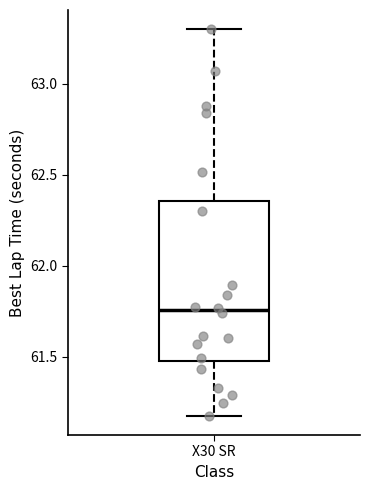

Transcribe this box plot: give where the median line is, the range the box spans, and where the two whiskers end, as read against the y-axis. The values are not printed on the chart, so give them approximately, as read against the axis.

median 61.75, box 61.50 to 62.35, whiskers 61.20 to 63.30